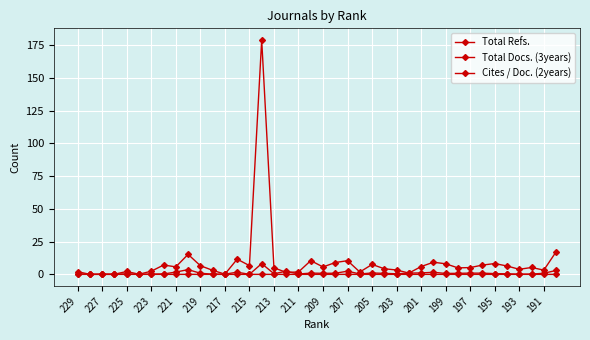

How many interior local peaks does the Total Docs. (3years) series have?

10